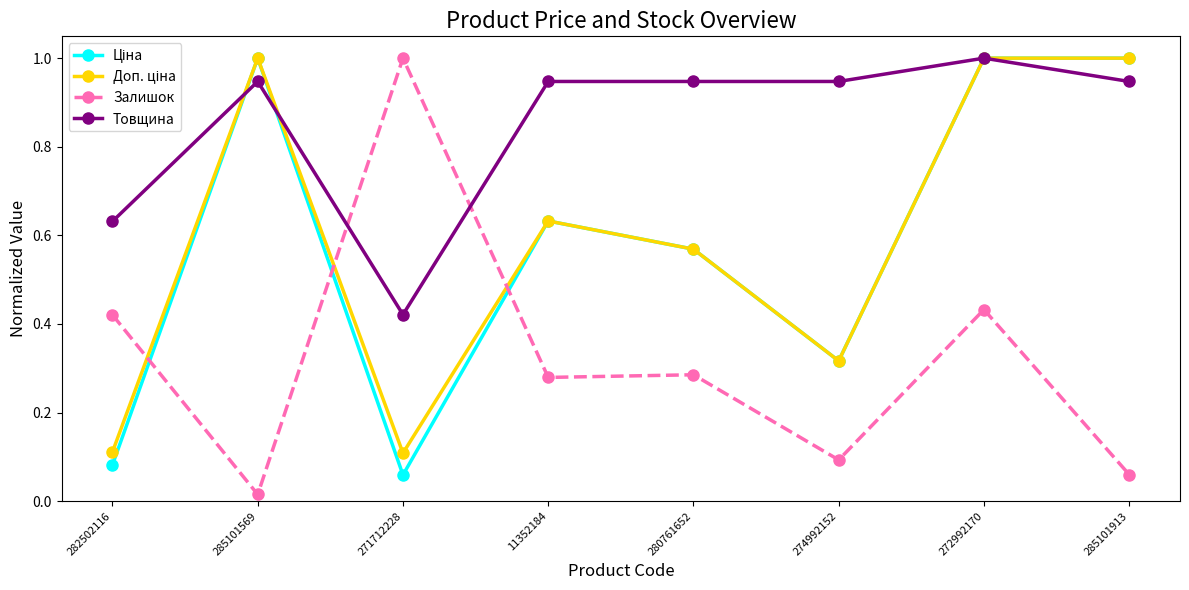

What position from the left is 274992152?

6